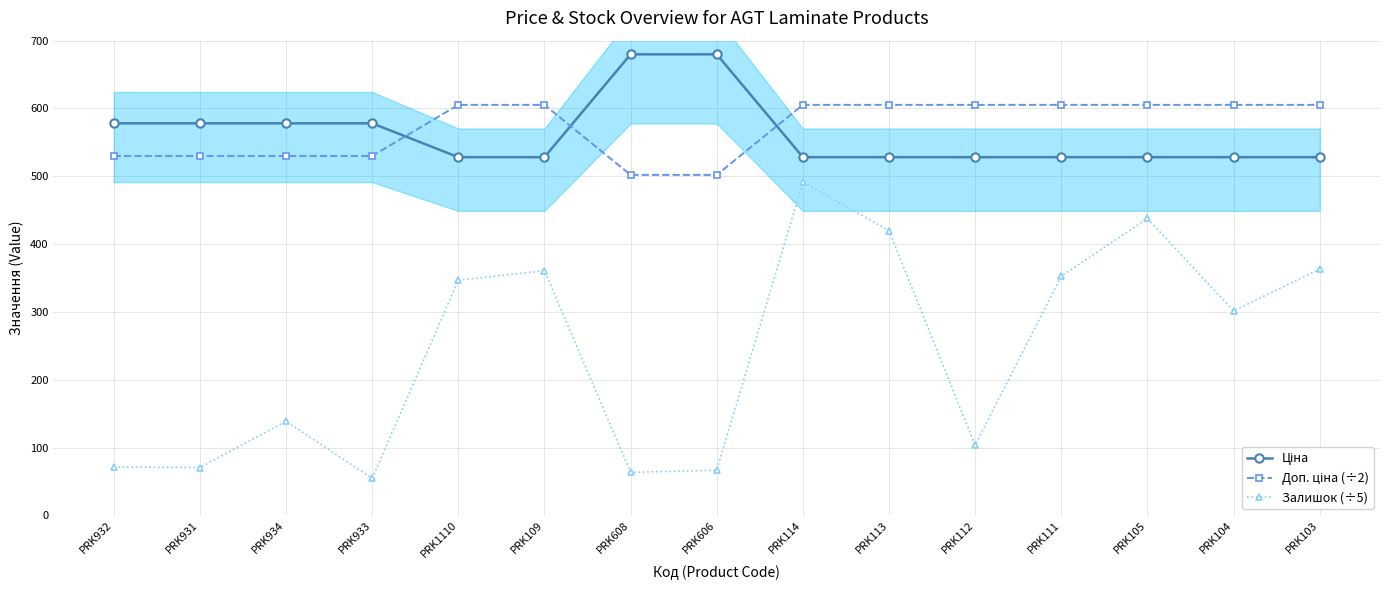

How many values in the Доп. ціна (÷2) series exceed 605?

9